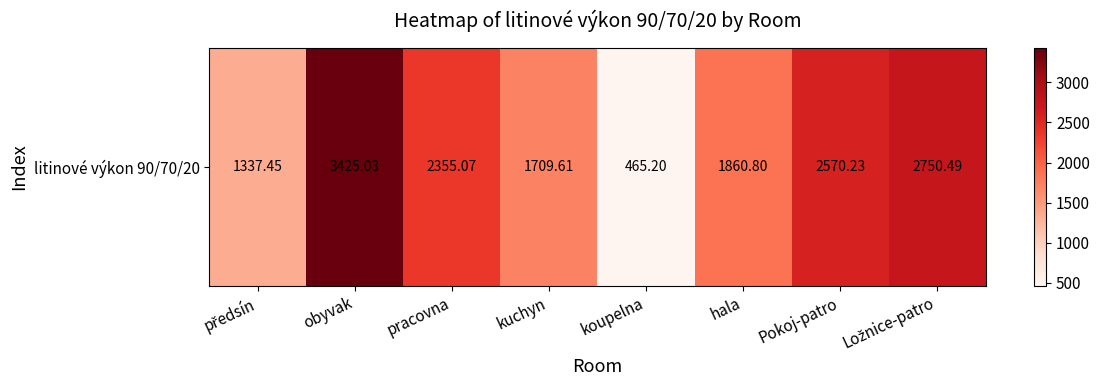

Rank the categories by value from highest to lowest.

obyvak, Ložnice-patro, Pokoj-patro, pracovna, hala, kuchyn, předsín, koupelna